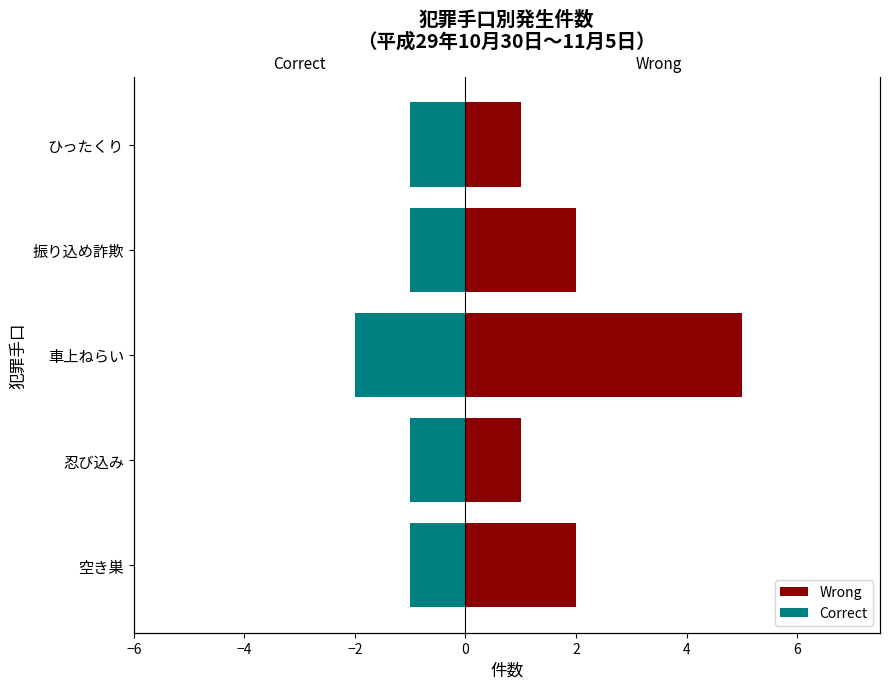

At how many categories does at least one series exceed 1?

3